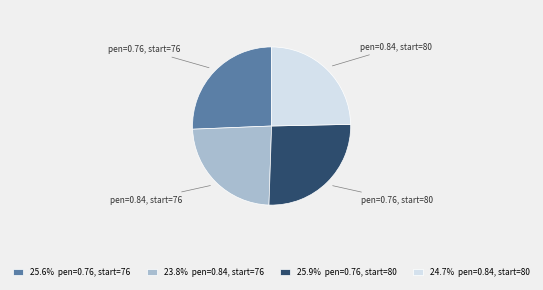

Does pen=0.76, start=80 represent more than half of the total?

No